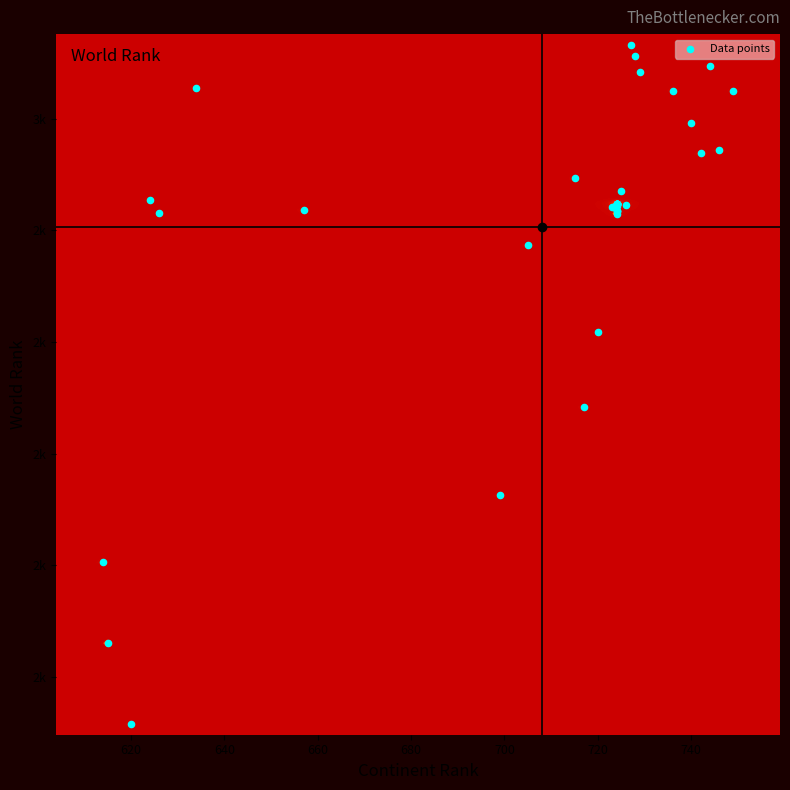

How many data points are less than 2924?

16